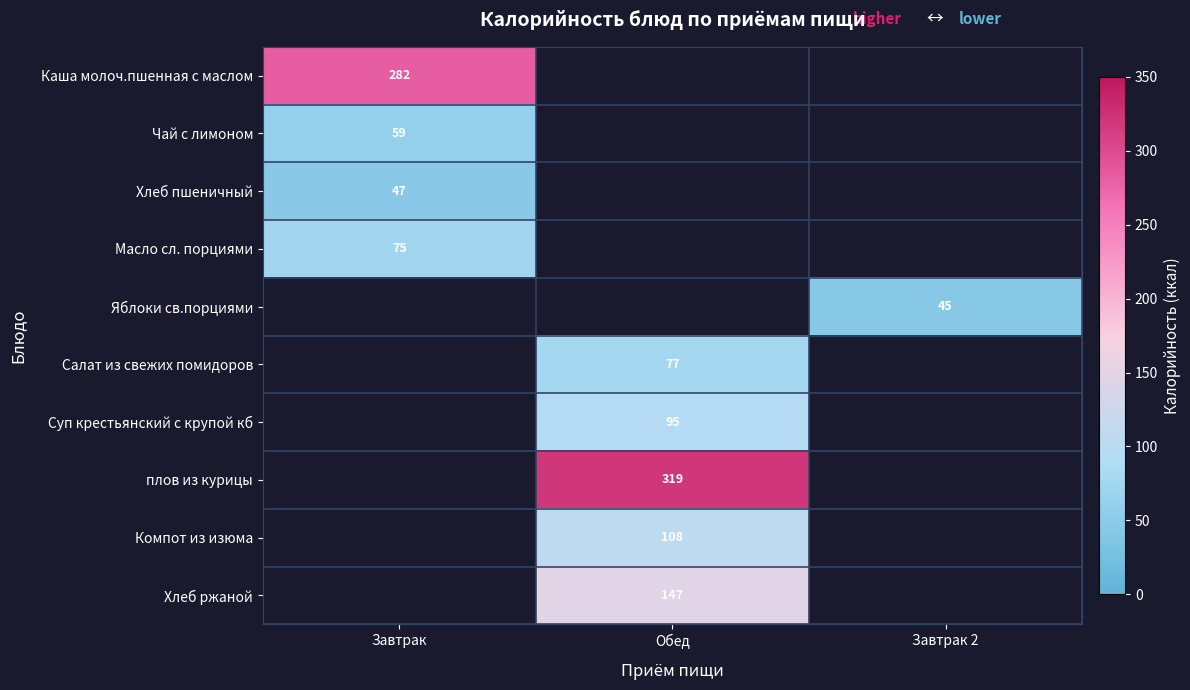

The Хлеб ржаной series shows 147 at Обед. True or false?

True